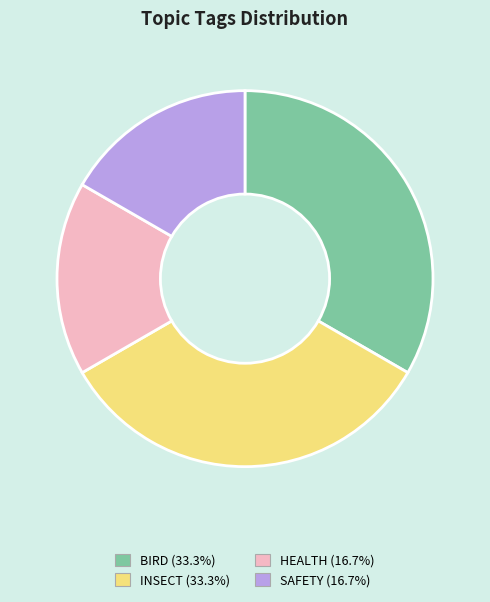

Does any single category account for the majority?

No